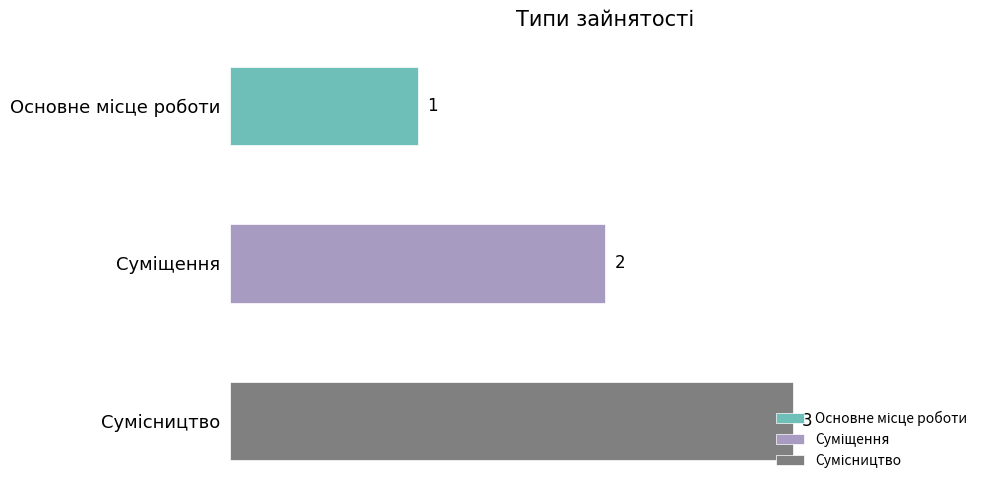

List the labels in order of value, smallest first.

Основне місце роботи, Суміщення, Сумісництво